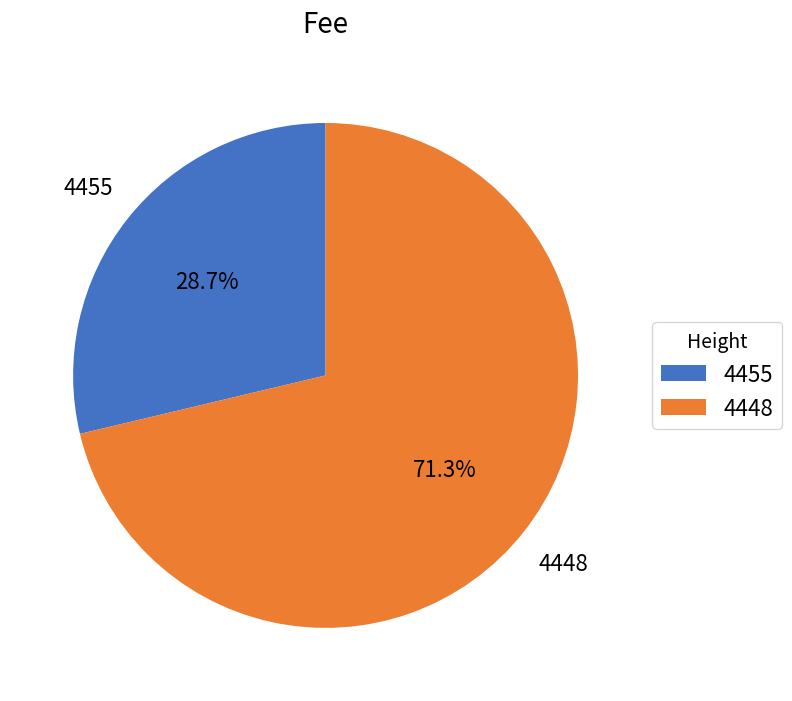

To the nearest percent, what portion does 4448 represent?

71%